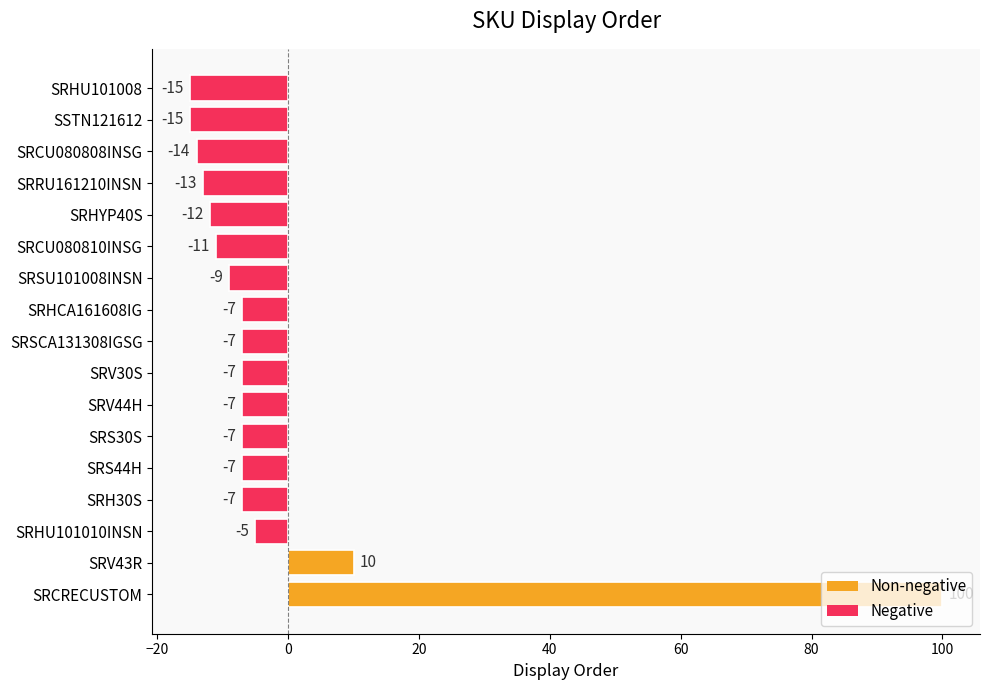

What position from the top is SRV43R?

16